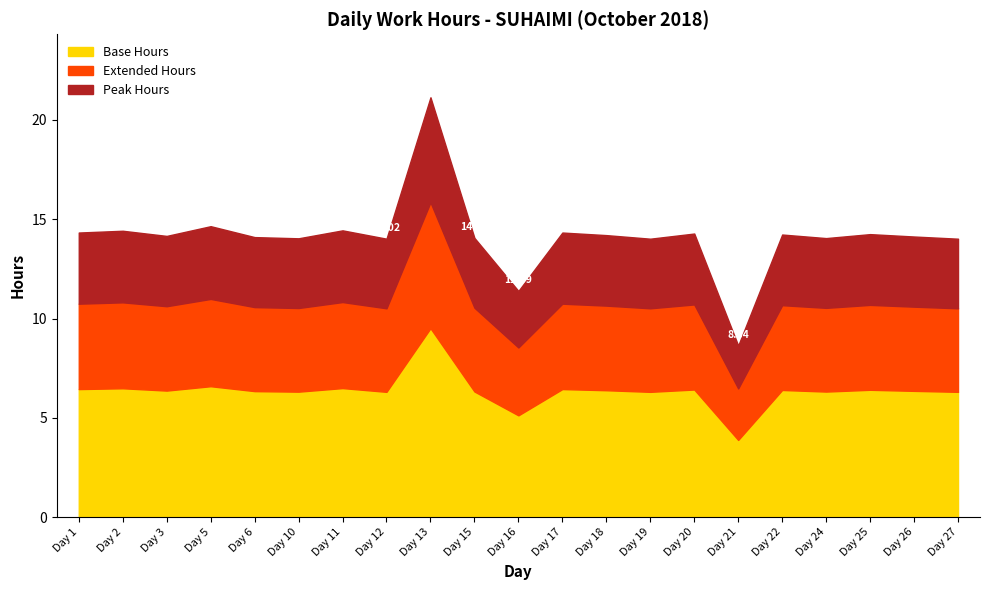

Rank the categories by value from lowest to highest.

21, 16, 12, 19, 27, 10, 24, 15, 6, 26, 3, 18, 22, 25, 20, 1, 17, 2, 11, 5, 13